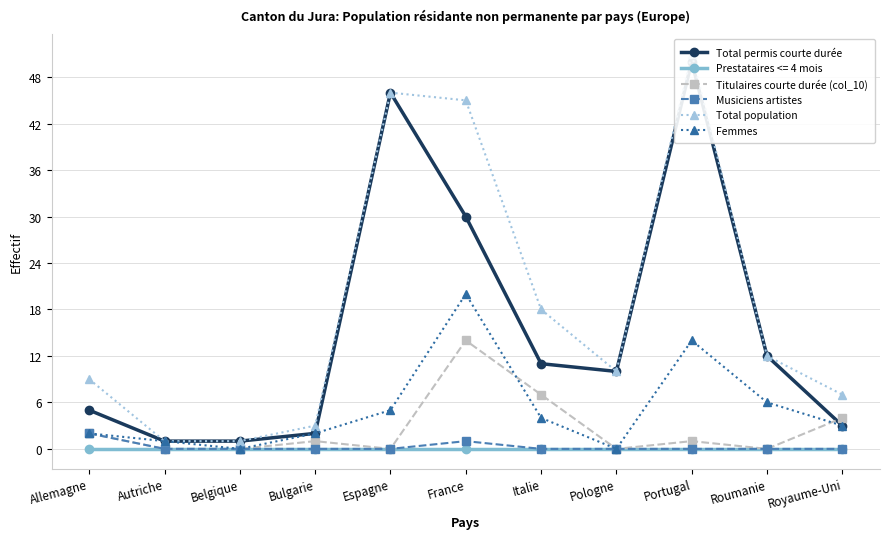

Reading left to right, what are all the values shown in this chart?

Total permis courte durée: 5	1	1	2	46	30	11	10	50	12	3
Titulaires courte durée (col_10): 2	0	0	1	0	14	7	0	1	0	4
Musiciens artistes: 2	0	0	0	0	1	0	0	0	0	0
Total population: 9	1	1	3	46	45	18	10	51	12	7
Femmes: 2	1	0	2	5	20	4	0	14	6	3